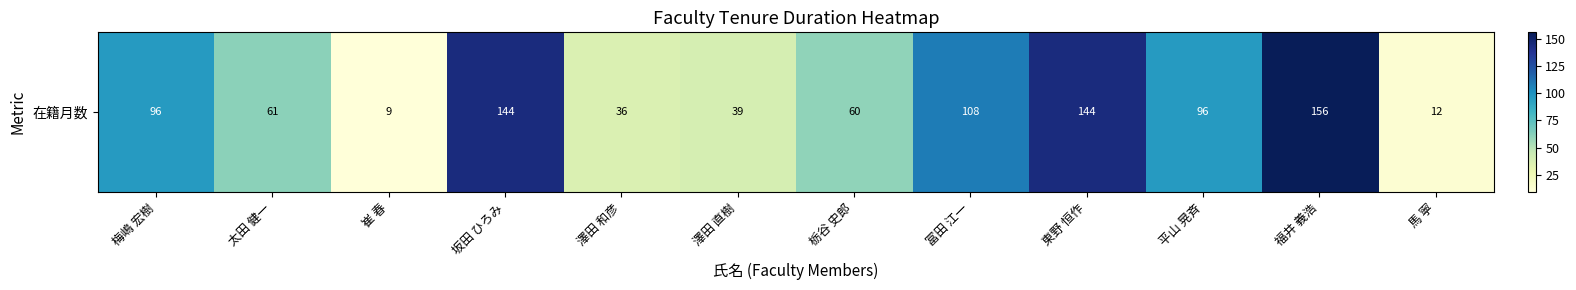

Is it true that the value at 福井 義浩 is 156?

True